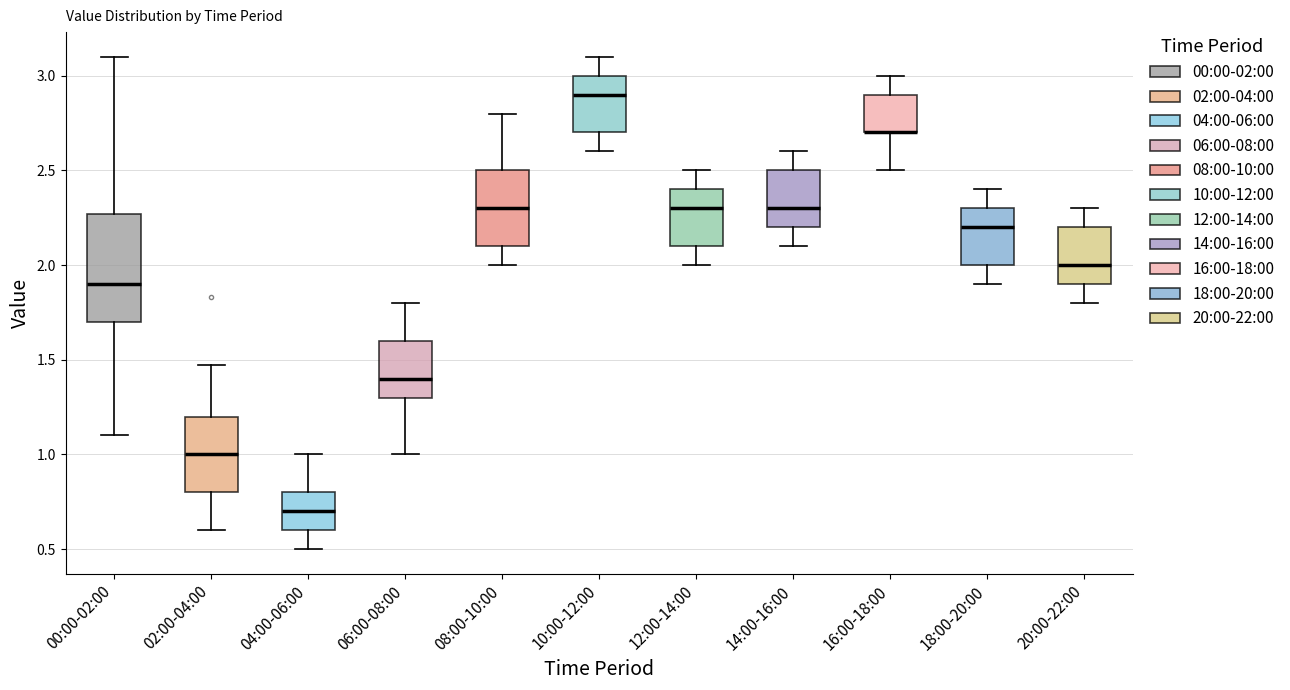

Where does the upper whisker of the box for 04:00-06:00 end on the y-axis? The values are not printed on the chart, so give them approximately, as read against the axis.

1.00